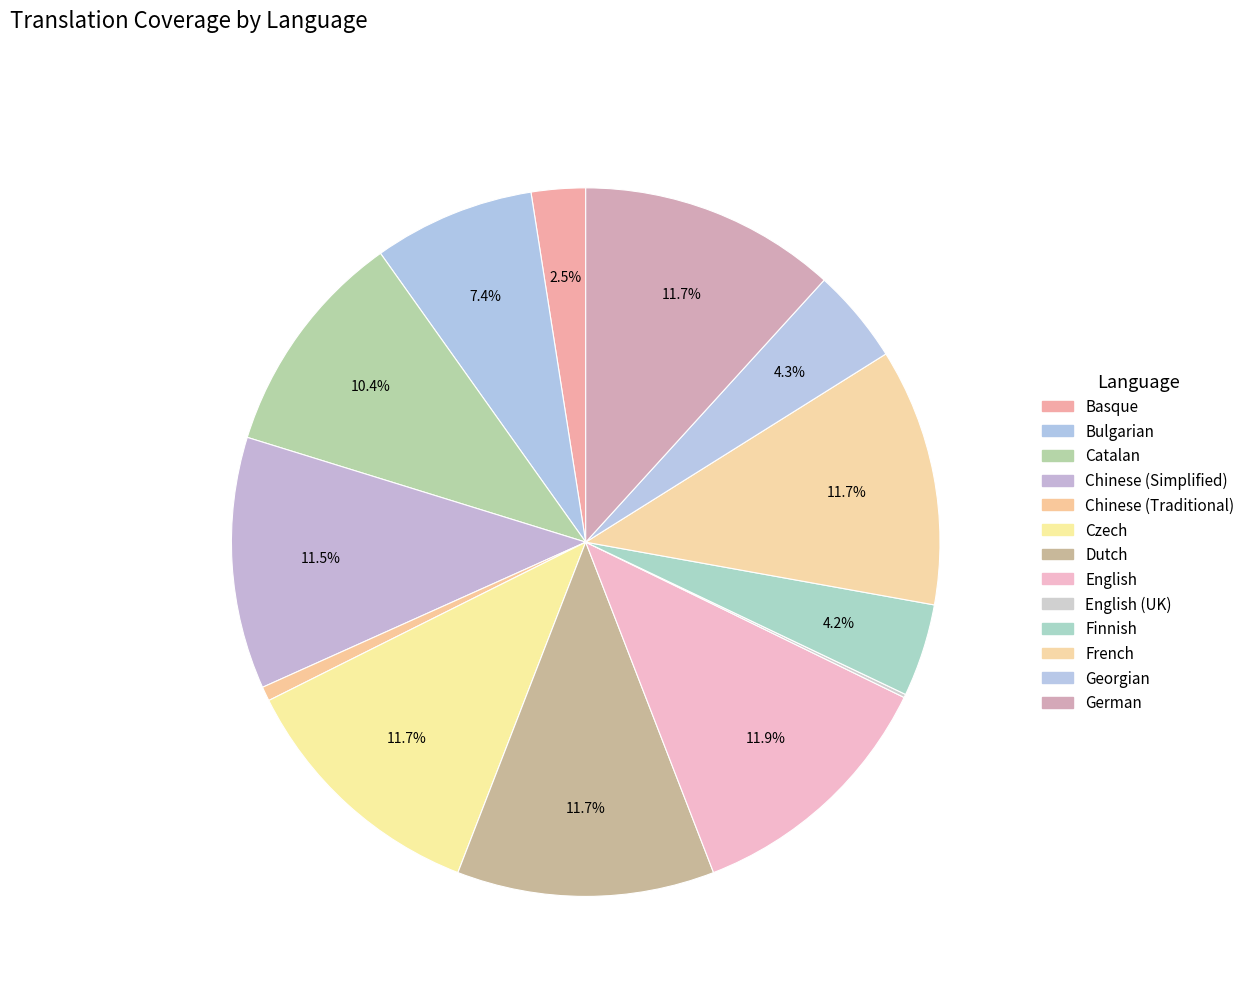

Which slice is the smallest?

English (UK)